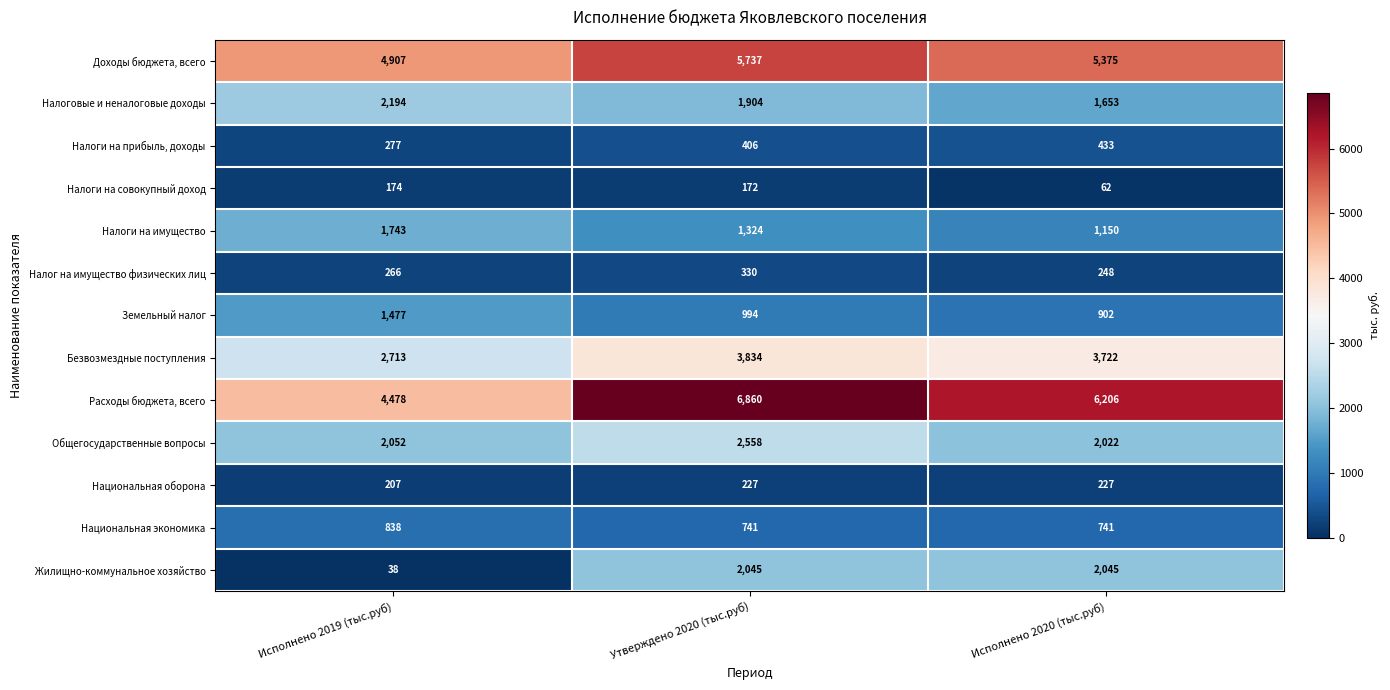

What is the difference between the Доходы бюджета, всего values at Исполнено 2019 (тыс.руб) and Утверждено 2020 (тыс.руб)?

830